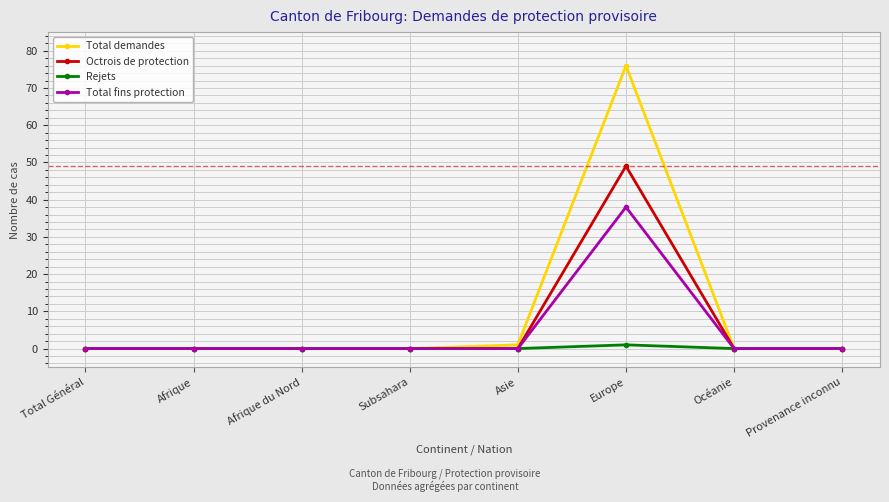

What position from the right is Océanie?

2